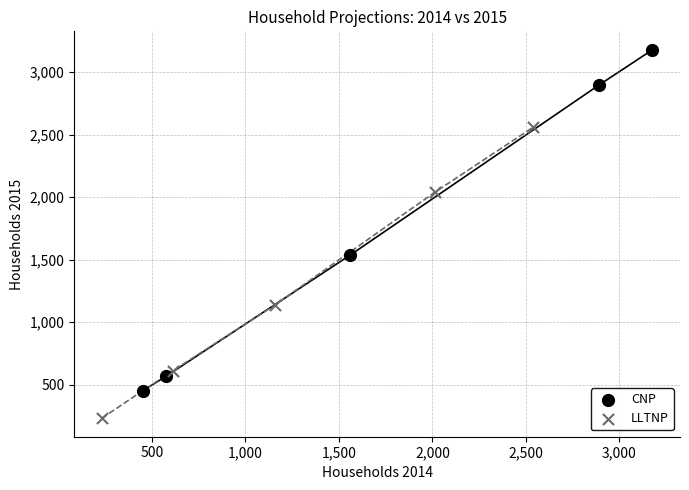

Which series has the widest spread of Y values?

CNP